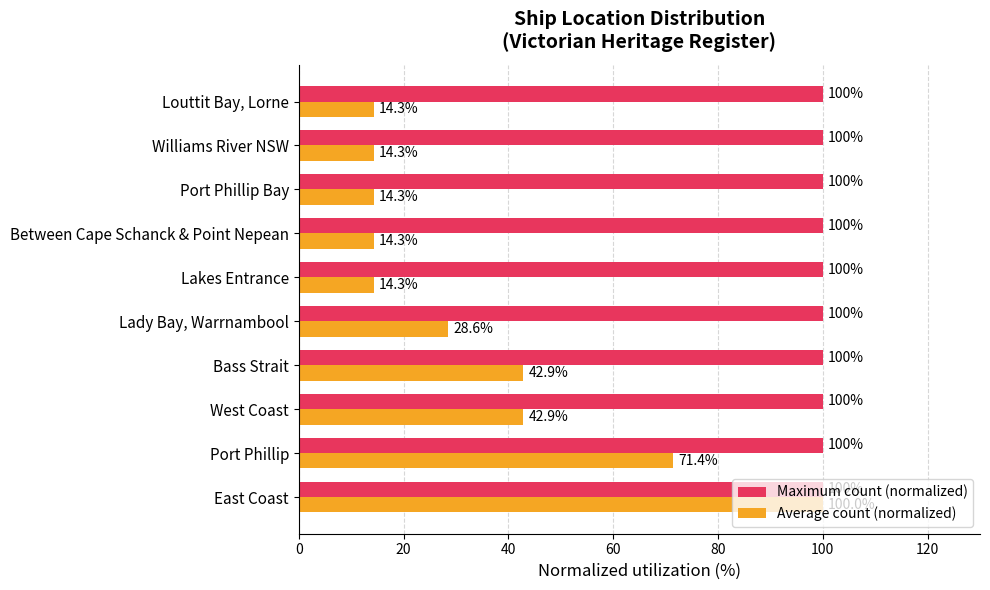

What are all the series names shown in the legend?

Maximum count (normalized), Average count (normalized)